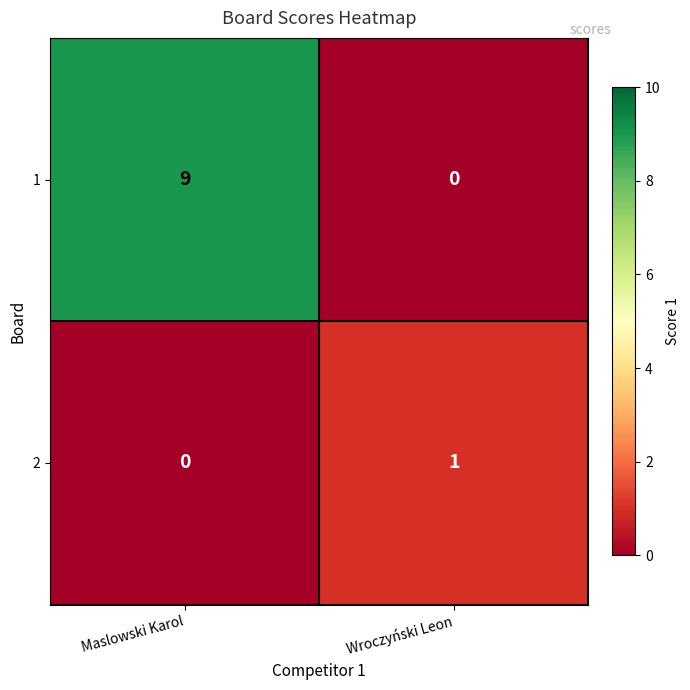

Rank the series by their average value, from lowest to highest.

2, 1